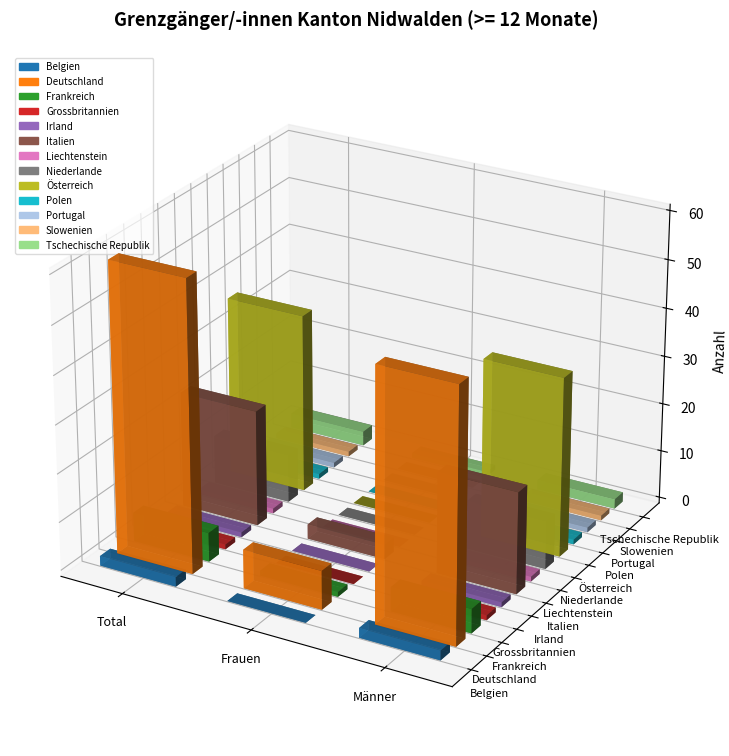

At which category does the chart reach its minimum across all series?

Frauen